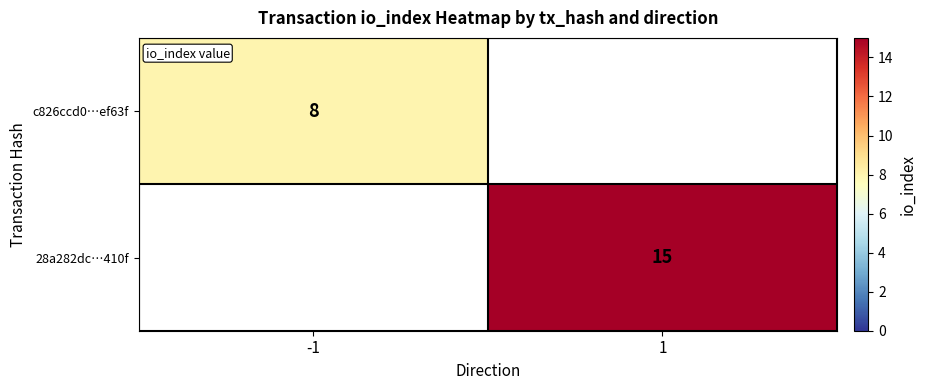

The value of c826ccd0…ef63f at -1 is 8. True or false?

True